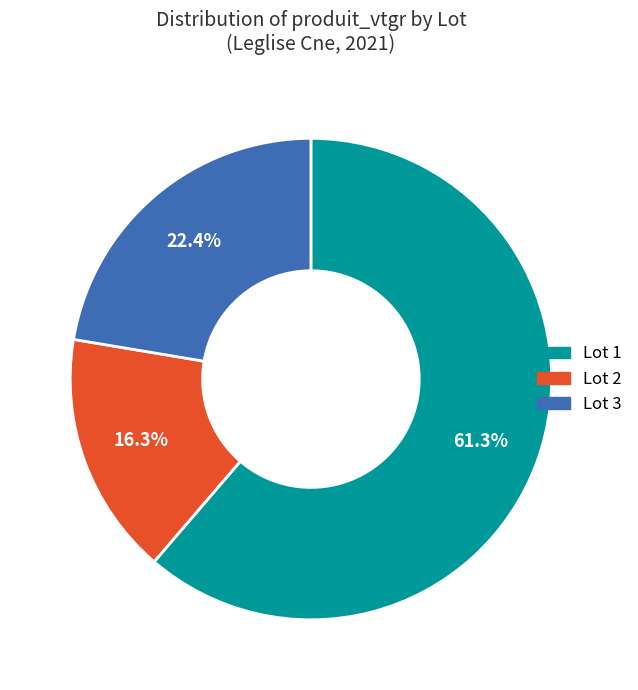

Is there a majority slice in this chart?

Yes